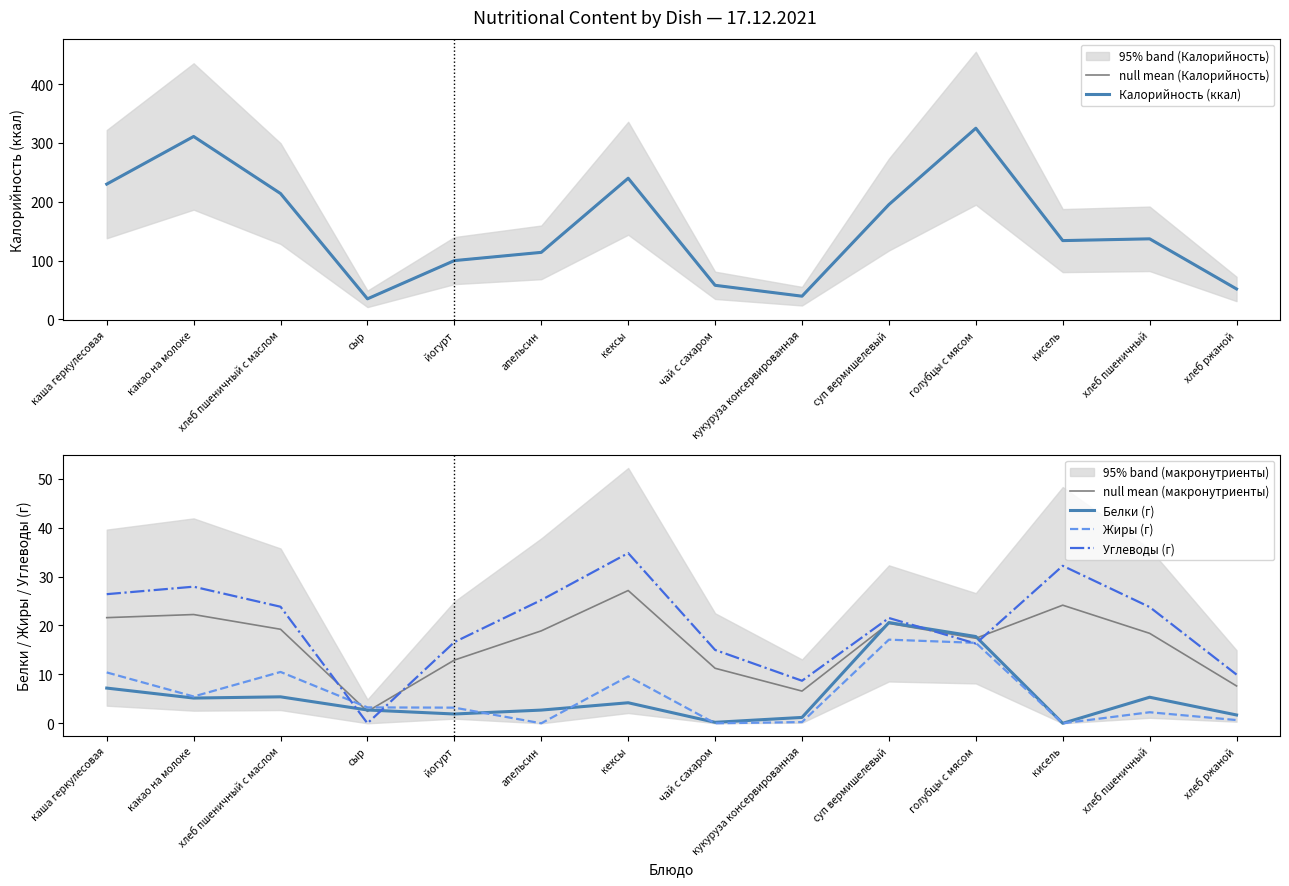

Where does the Углеводы (г) series first go above 23?

каша геркулесовая